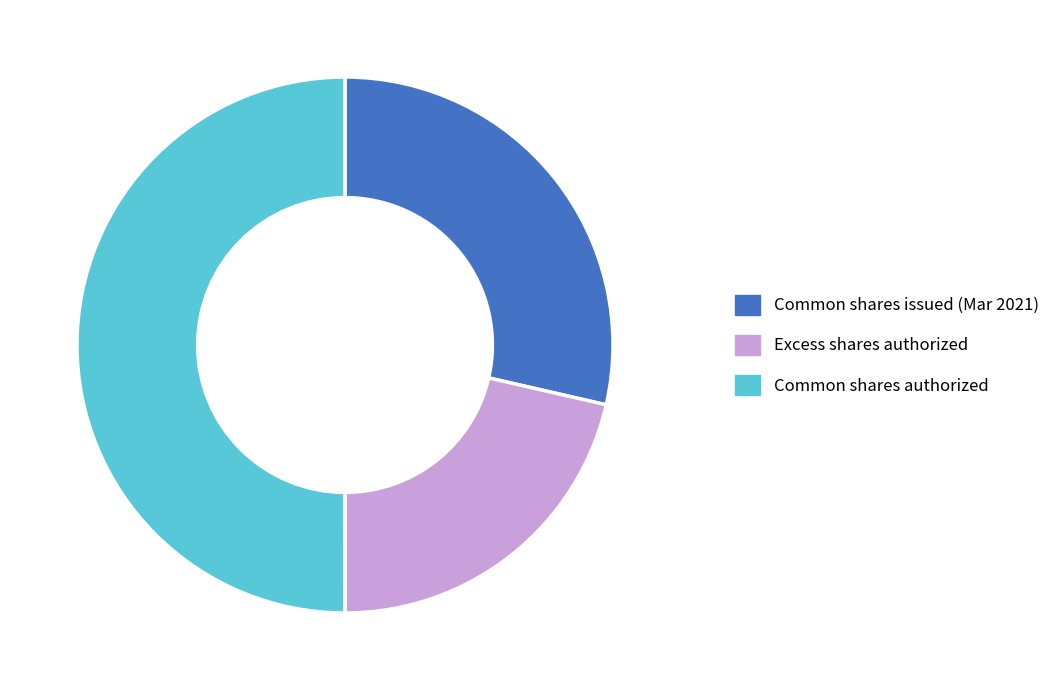

Between Common shares issued and Common shares authorized, which is larger?

Common shares authorized